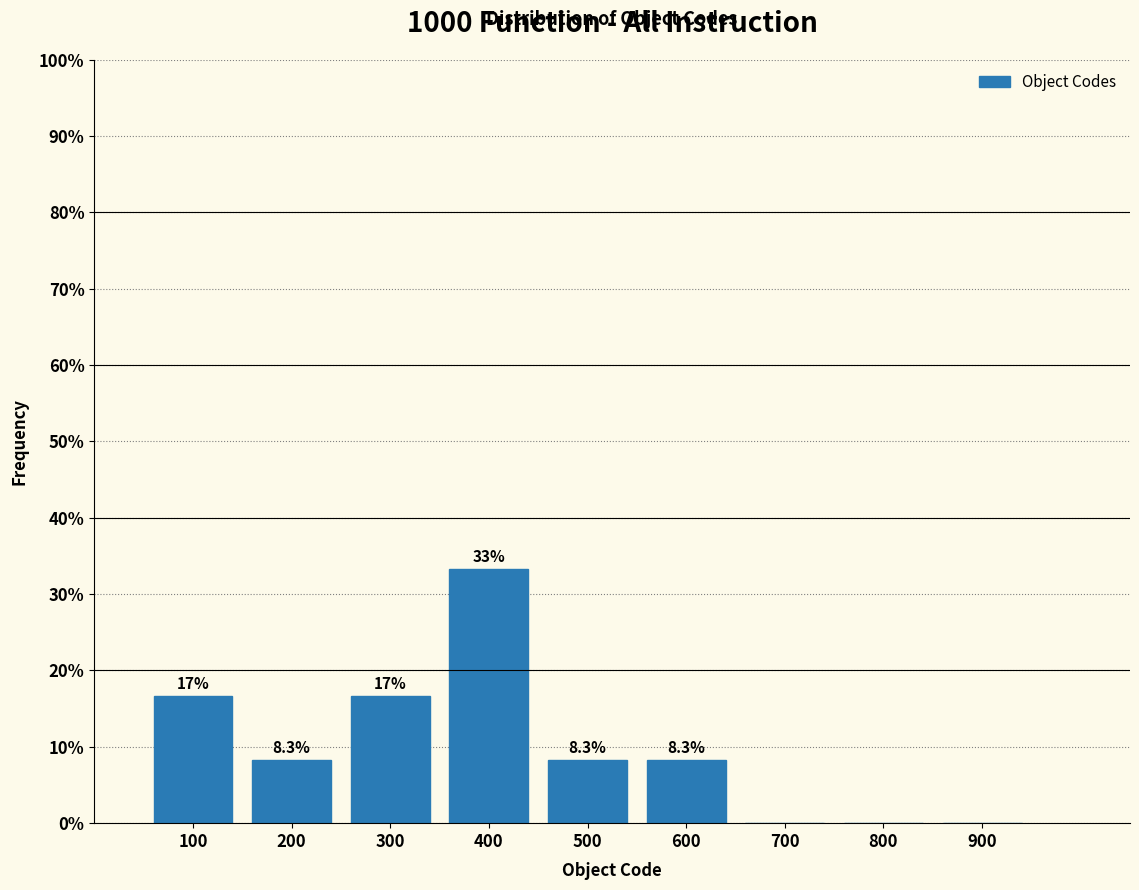

Which range on the x-axis has the tallest bar?

350 to 450